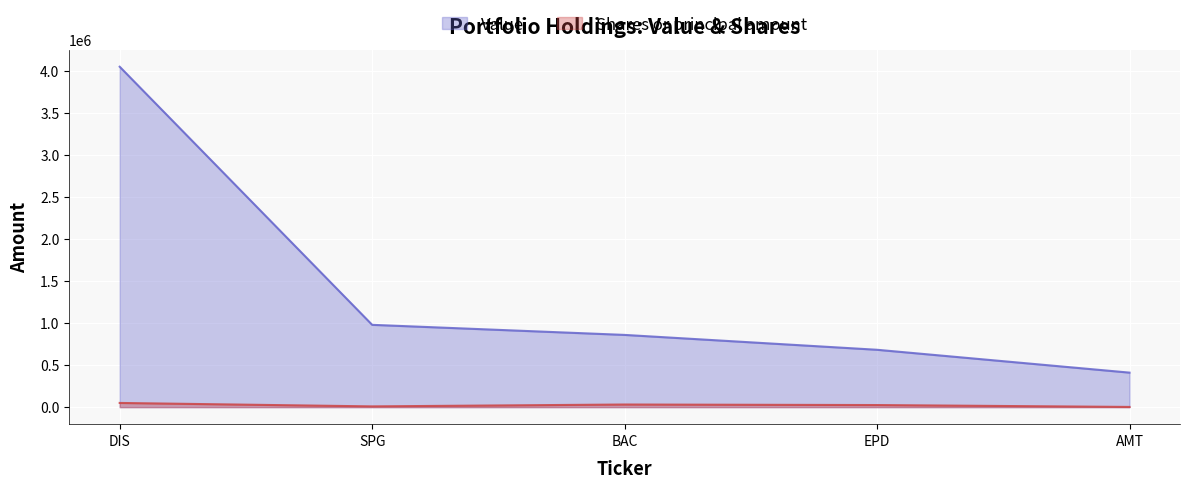

How many data points does each series have?

5